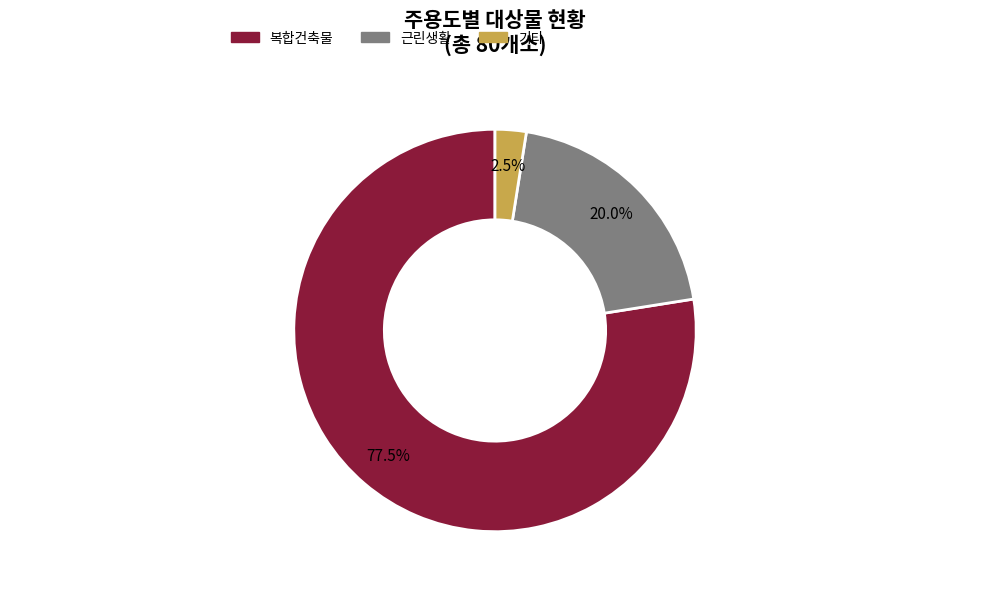

Is there a majority slice in this chart?

Yes